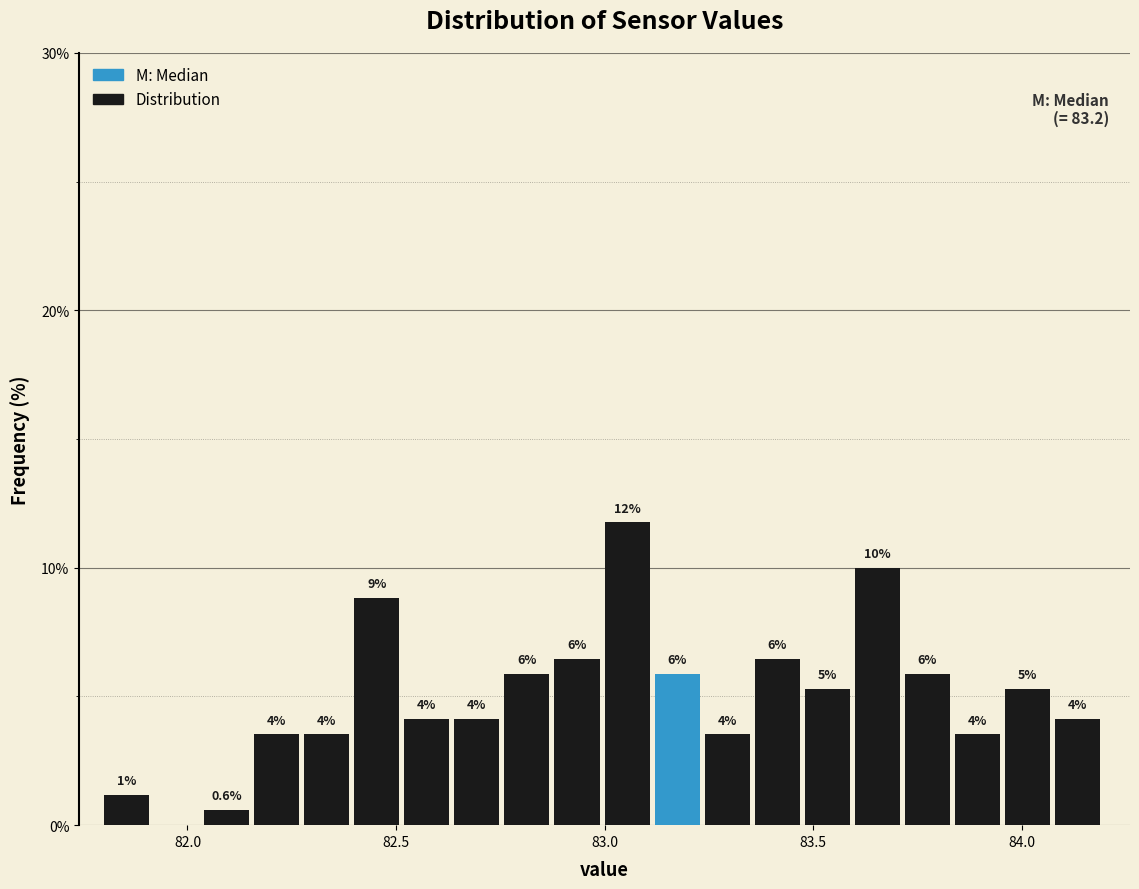

Read against the x-axis, roughly where is the centre of the tallest bar?

83.05